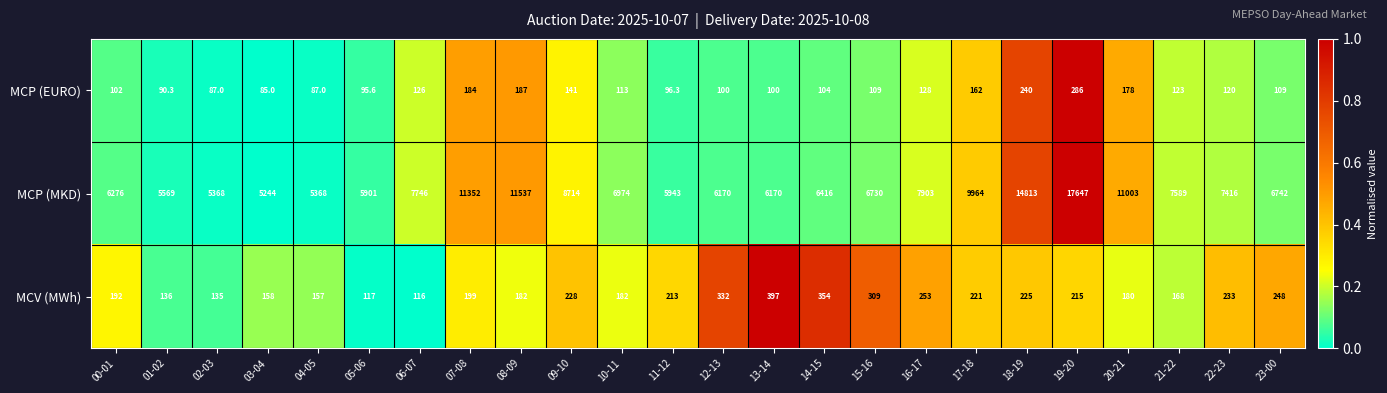

How many distinct data groups are displayed?

3